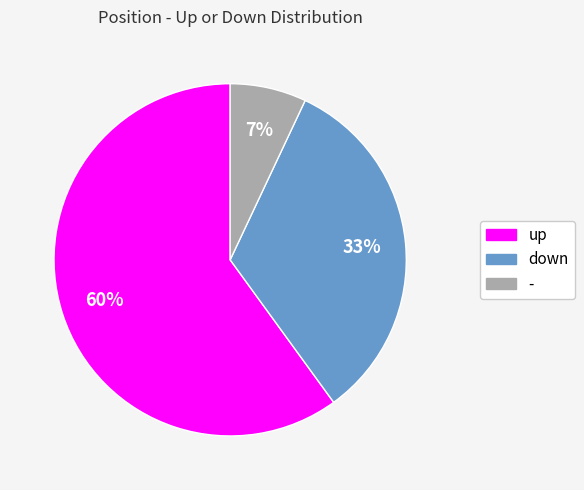

Count the number of slices in the pie.

3